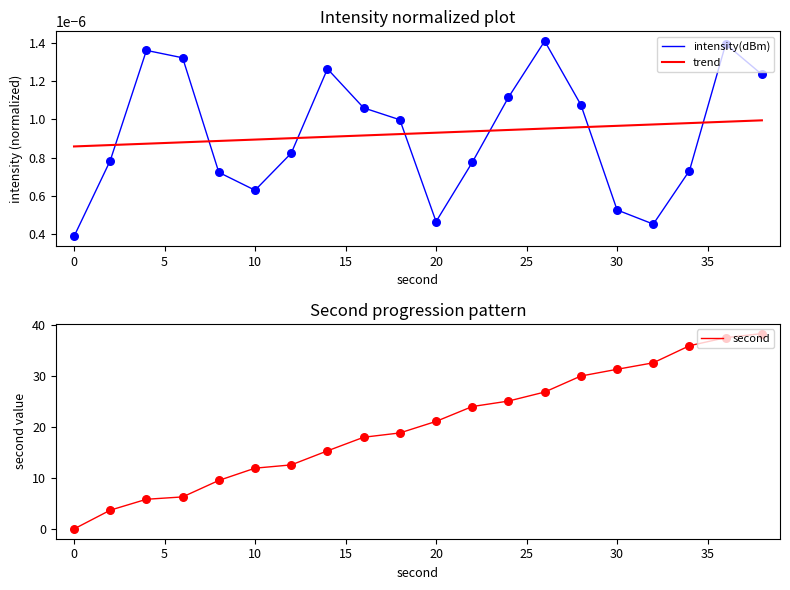

What are all the series names shown in the legend?

intensity(dBm), trend, second